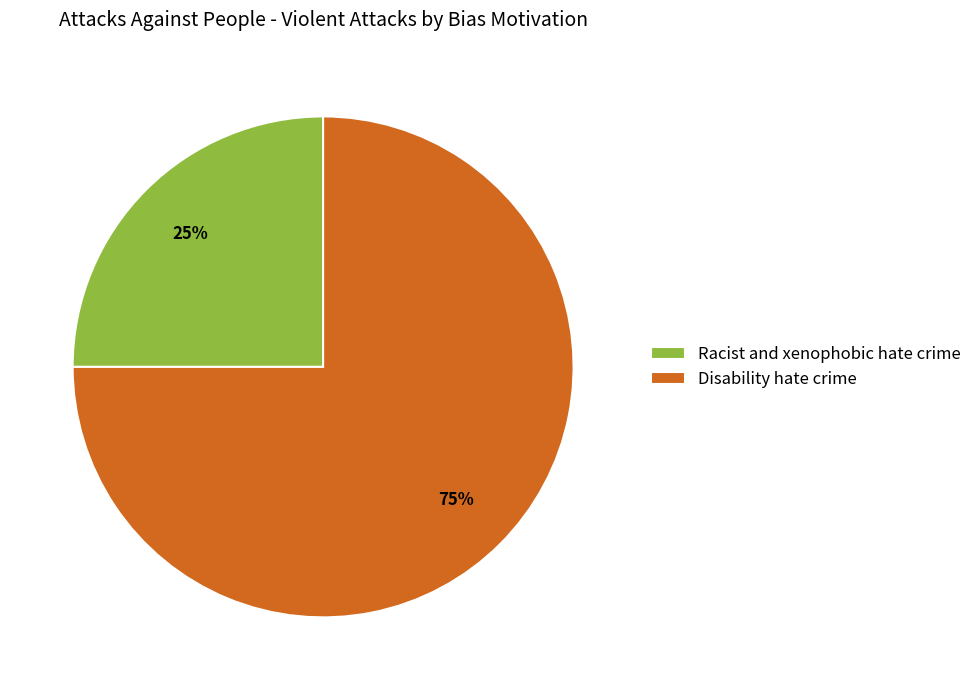

What percentage is the Disability hate crime slice, to the nearest percent?

75%